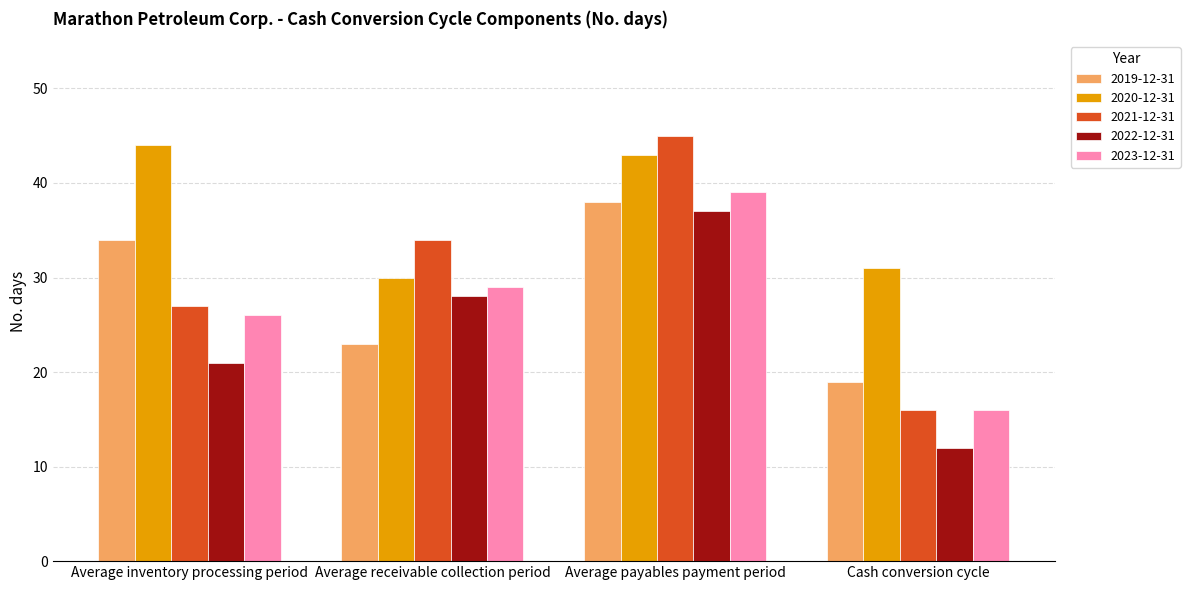

Which series has the widest spread of values?

2021-12-31